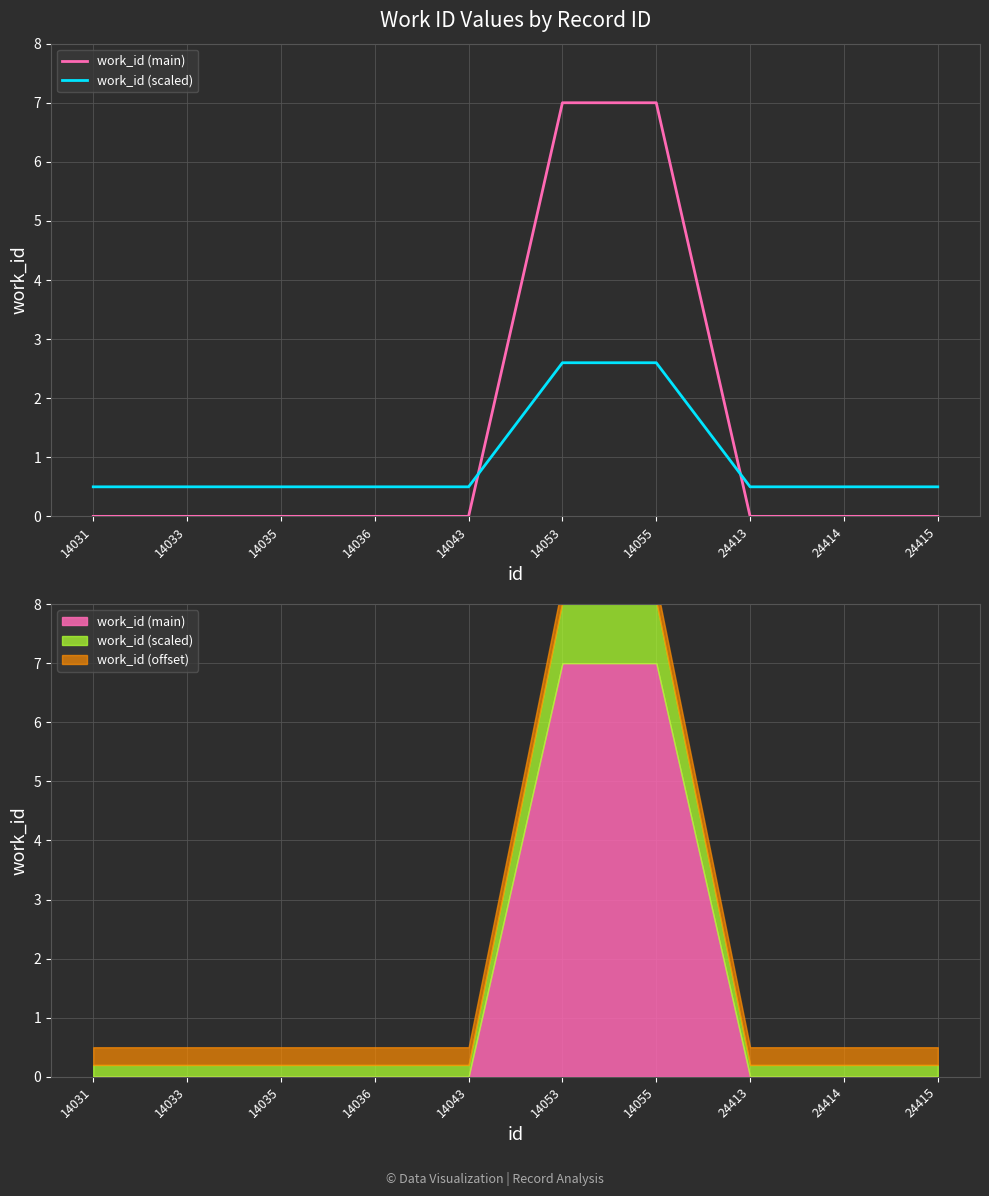

Reading left to right, list all the values displayed in this chart.

work_id (main): 14031=0.0	14033=0.0	14035=0.0	14036=0.0	14043=0.0	14053=7.0	14055=7.0	24413=0.0	24414=0.0	24415=0.0
work_id (scaled): 14031=0.5	14033=0.5	14035=0.5	14036=0.5	14043=0.5	14053=2.6	14055=2.6	24413=0.5	24414=0.5	24415=0.5